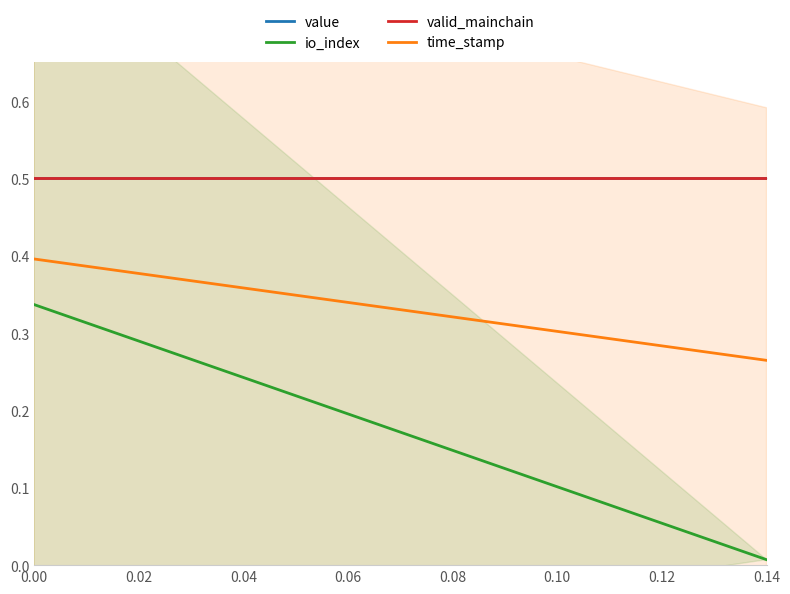

Which series has the largest total across all categories?

value